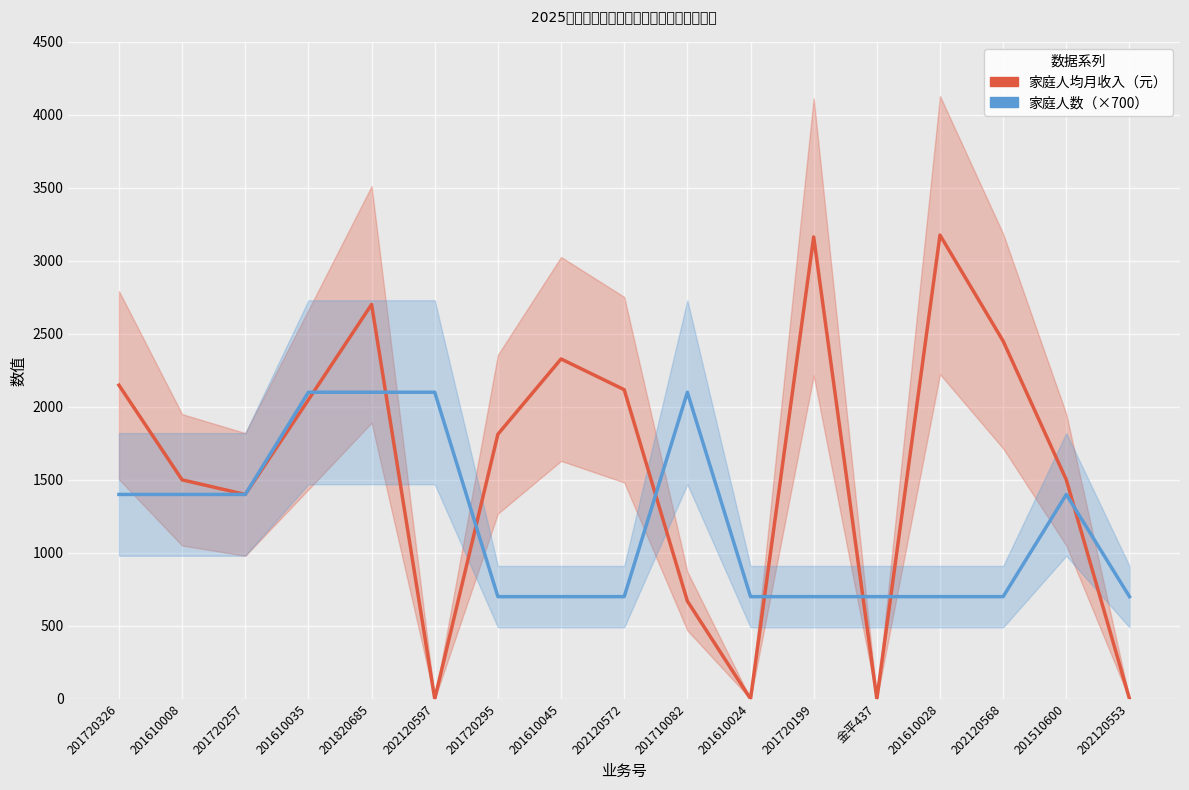

The value of 家庭人数（×700） at 金平437 is 1091.5. True or false?

False